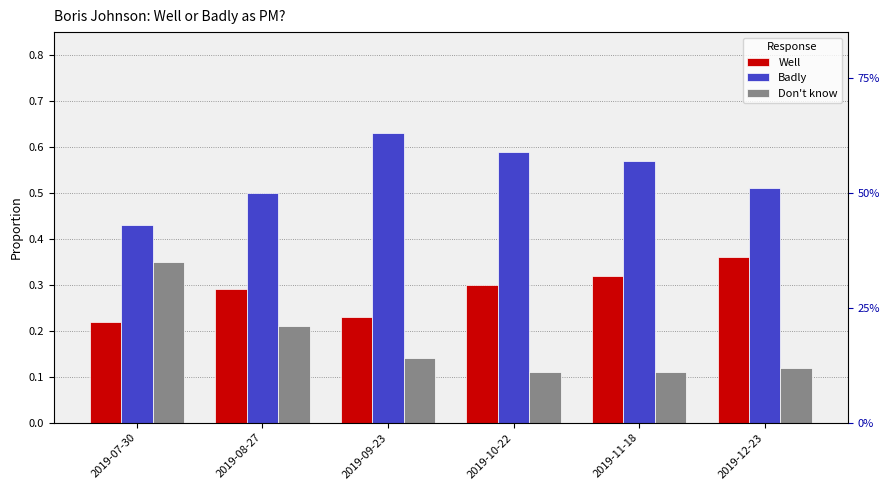

At how many categories does at least one series exceed 0?

6